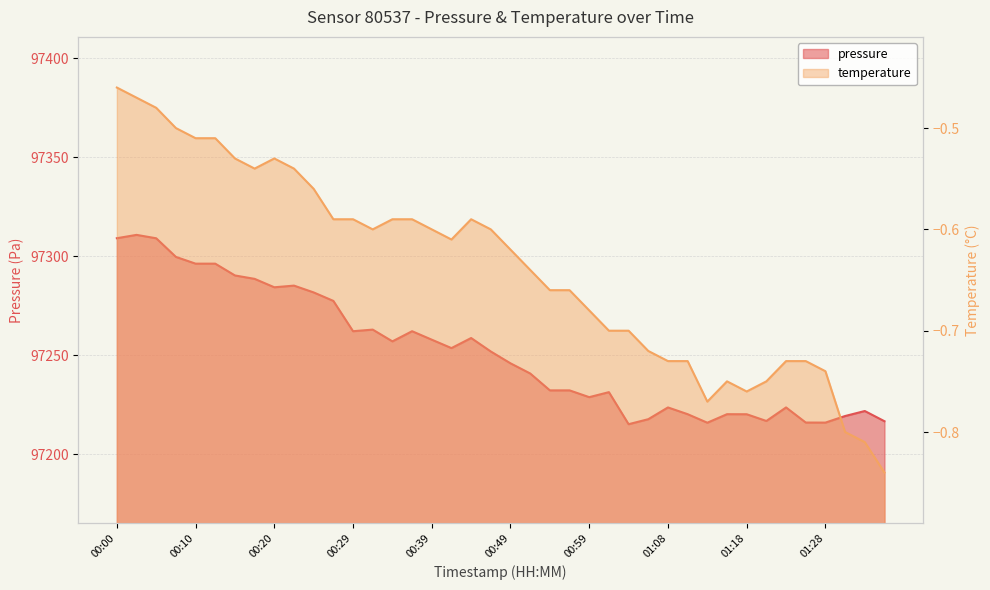

List the labels in order of temperature value, largest first.

00:00, 00:02, 00:05, 00:08, 00:10, 00:13, 00:15, 00:20, 00:17, 00:22, 00:25, 00:27, 00:29, 00:34, 00:37, 00:44, 00:32, 00:39, 00:46, 00:42, 00:49, 00:51, 00:54, 00:56, 00:59, 01:01, 01:03, 01:06, 01:08, 01:11, 01:23, 01:25, 01:28, 01:16, 01:20, 01:18, 01:13, 01:30, 01:33, 01:35